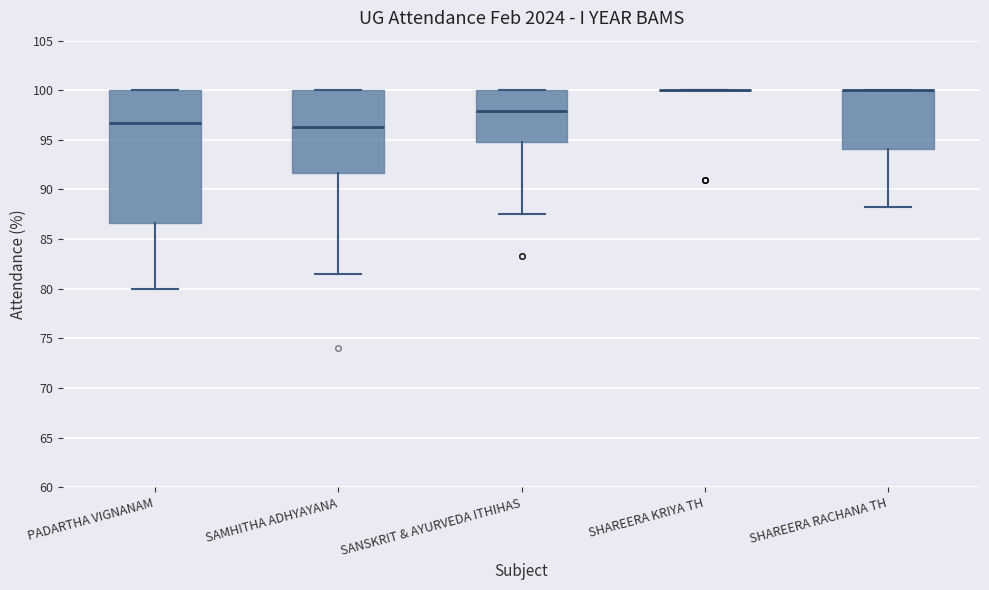

Reading left to right, transcribe this box plot: for each box, give where its median line is, the range the box spans, and where its two whiskers end, as read against the y-axis. The values are not printed on the chart, so give them approximately, as read against the axis.

PADARTHA VIGNANAM: median 96.5, box 86.5 to 100.0, whiskers 80.0 to 100.0
SAMHITHA ADHYAYANA: median 96.5, box 91.5 to 100.0, whiskers 81.5 to 100.0
SANSKRIT & AYURVEDA ITHIHAS: median 98.0, box 95.0 to 100.0, whiskers 87.5 to 100.0
SHAREERA KRIYA TH: box collapsed to a line at 100.0, whiskers 100.0 to 100.0
SHAREERA RACHANA TH: median 100.0 (drawn on the box's upper edge), box 94.0 to 100.0, whiskers 88.0 to 100.0